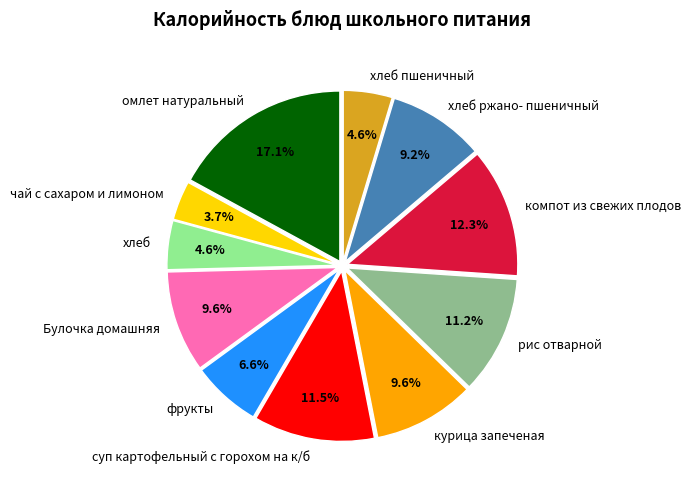

What portion of the pie excludes Булочка домашняя?

90.4%